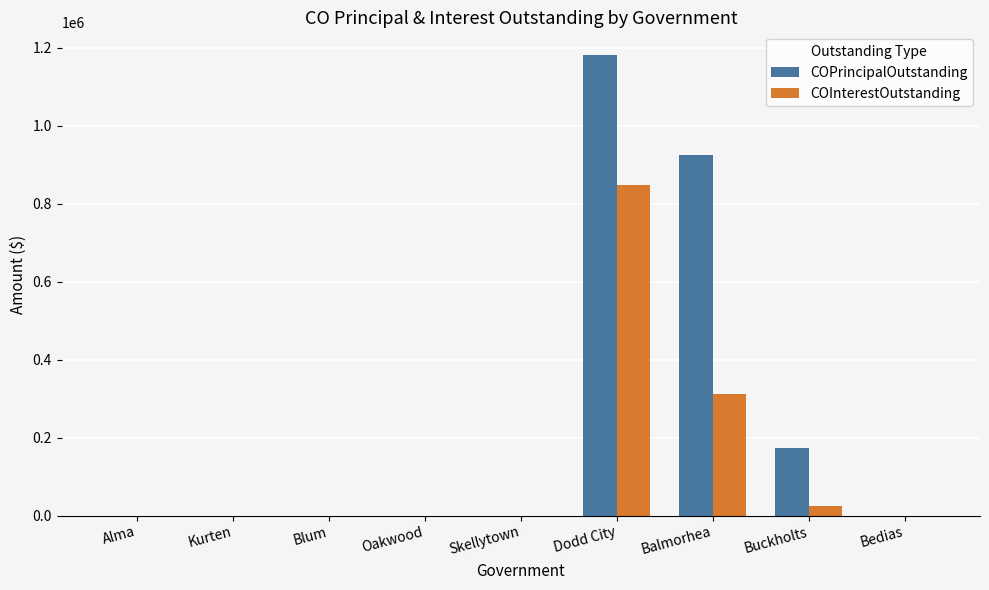

Reading left to right, extract all data points from this chart.

COPrincipalOutstanding: Alma=0.0	Kurten=0.0	Blum=0.0	Oakwood=0.0	Skellytown=0.0	Dodd City=1180000.0	Balmorhea=925000.0	Buckholts=173588.1	Bedias=0.0
COInterestOutstanding: Alma=0.0	Kurten=0.0	Blum=0.0	Oakwood=0.0	Skellytown=0.0	Dodd City=847814.5	Balmorhea=312528.5	Buckholts=23831.4	Bedias=0.0